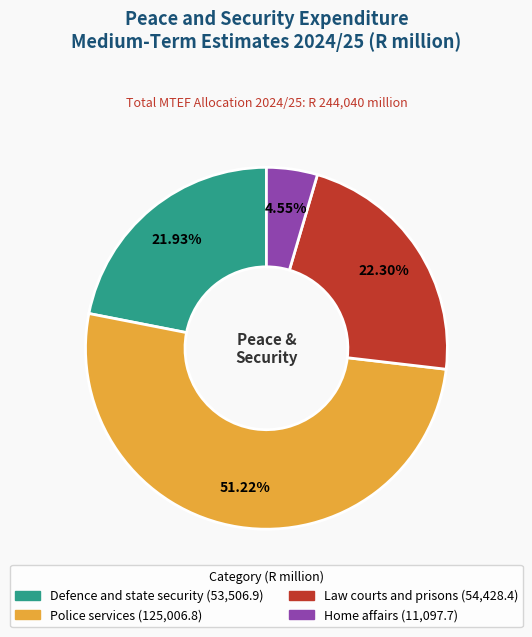

Combined, do Home affairs and Police services account for over 50%?

Yes